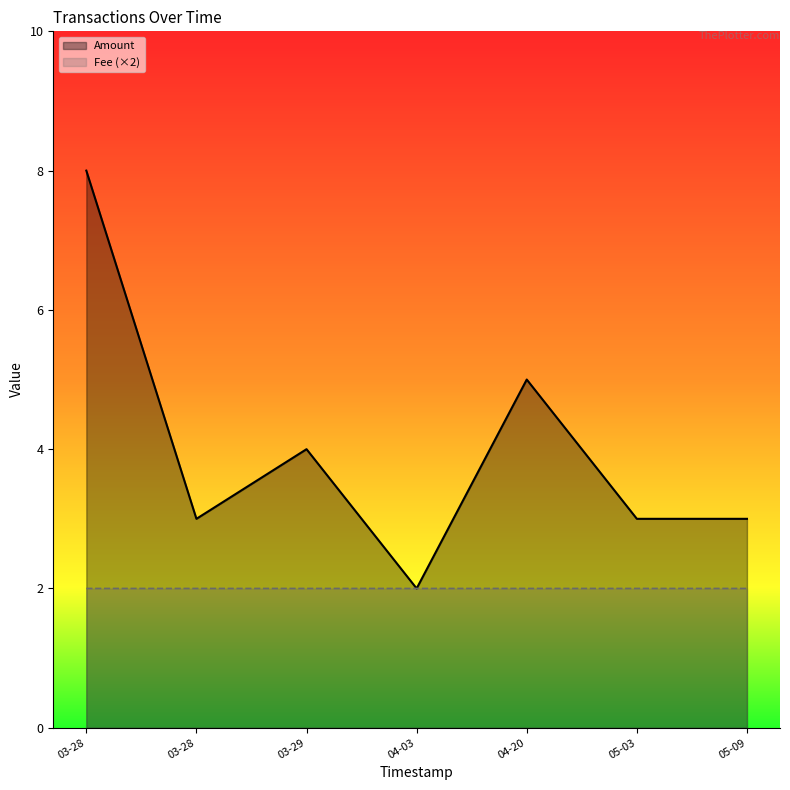

Reading left to right, list all the values displayed in this chart.

Amount: 03-28=8.0	03-28=3.0	03-29=4.0	04-03=2.0	04-20=5.0	05-03=3.0	05-09=3.0
Fee (×2): 03-28=2.0	03-28=2.0	03-29=2.0	04-03=2.0	04-20=2.0	05-03=2.0	05-09=2.0